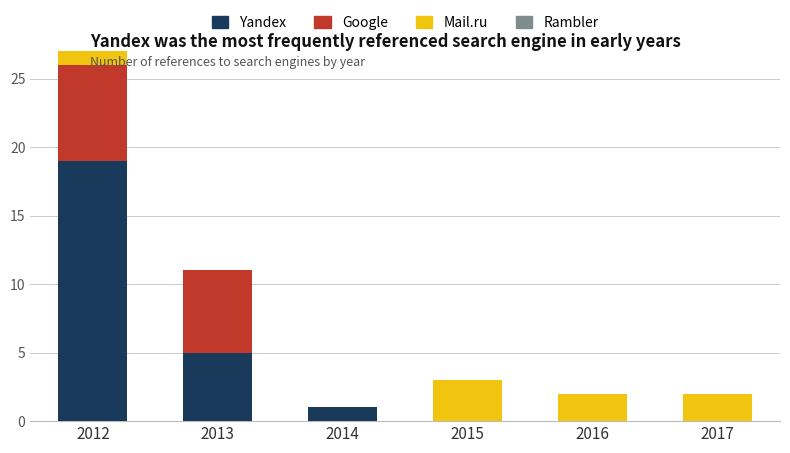

What is the difference between the maximum and minimum values in the Mail.ru series?

3